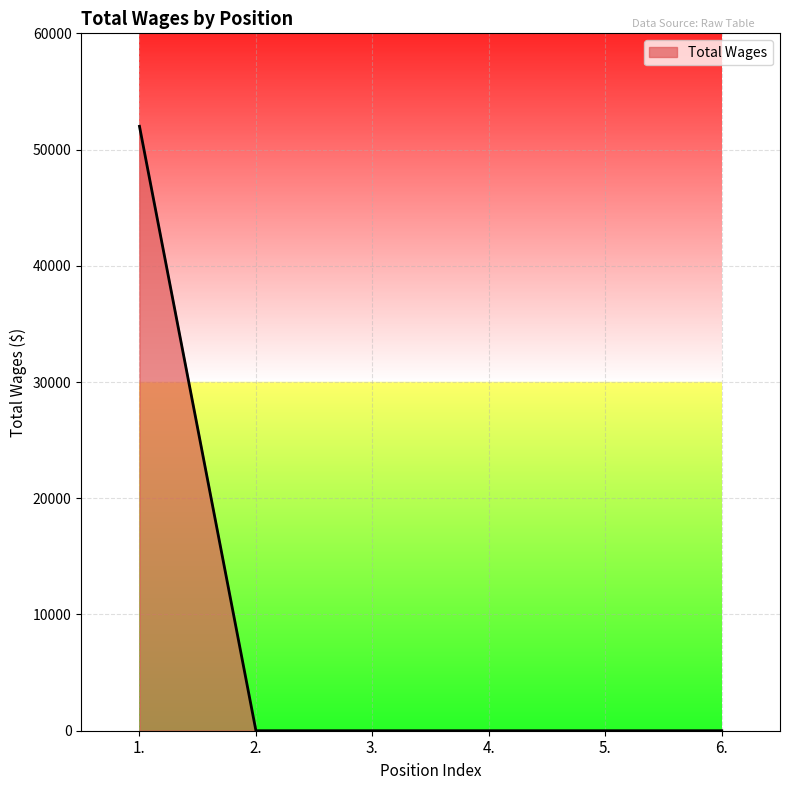

What is the sum of all values?

52000